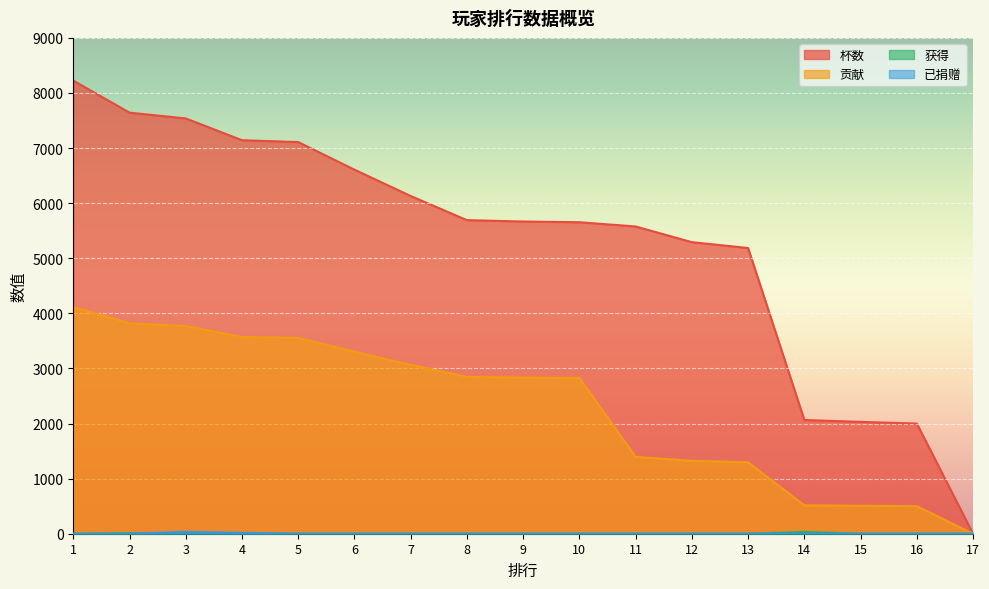

Does the chart display data point markers on the line(s)?

No